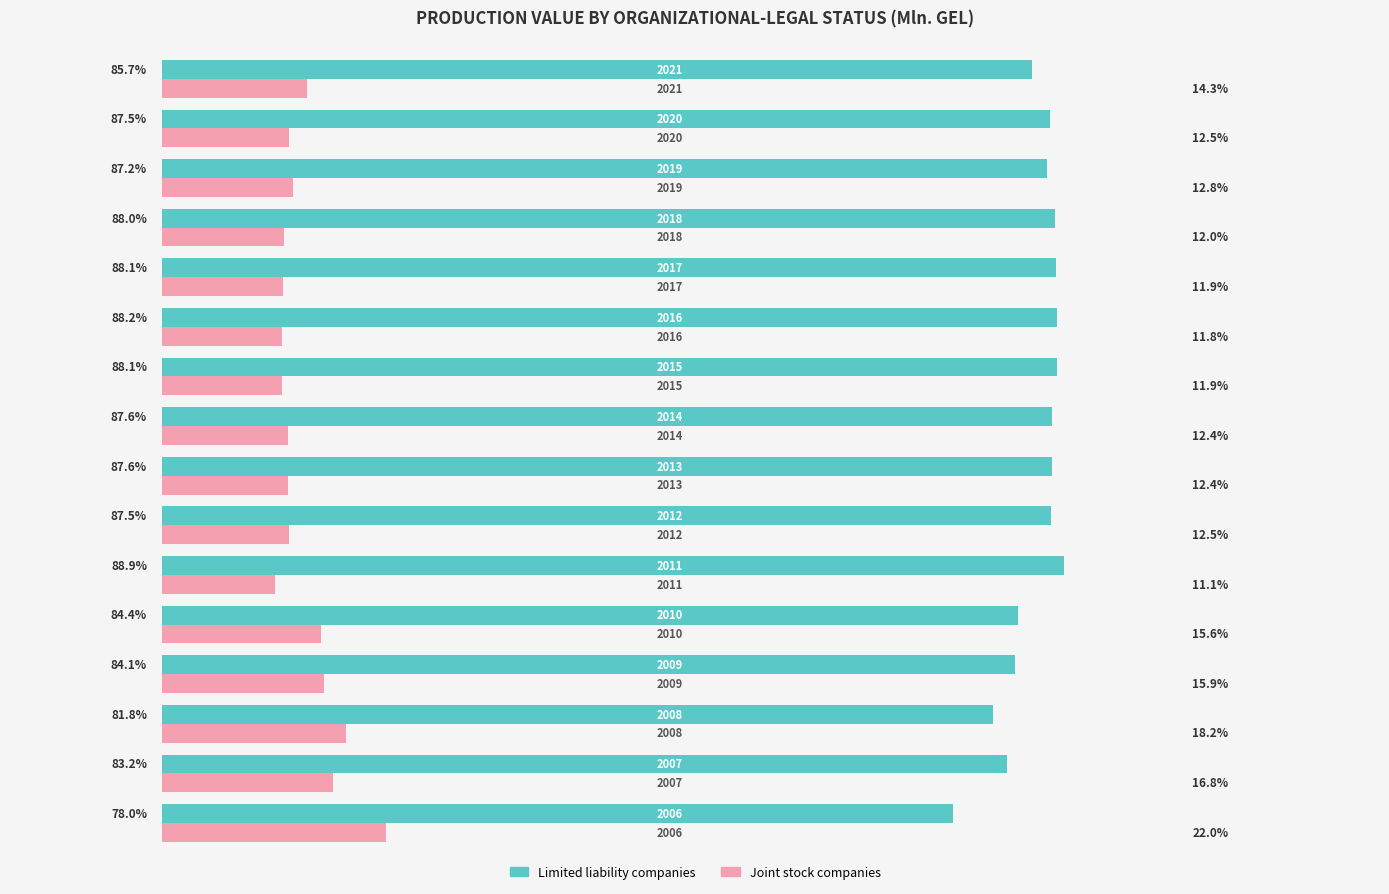

Which series has the largest total across all categories?

Limited liability companies